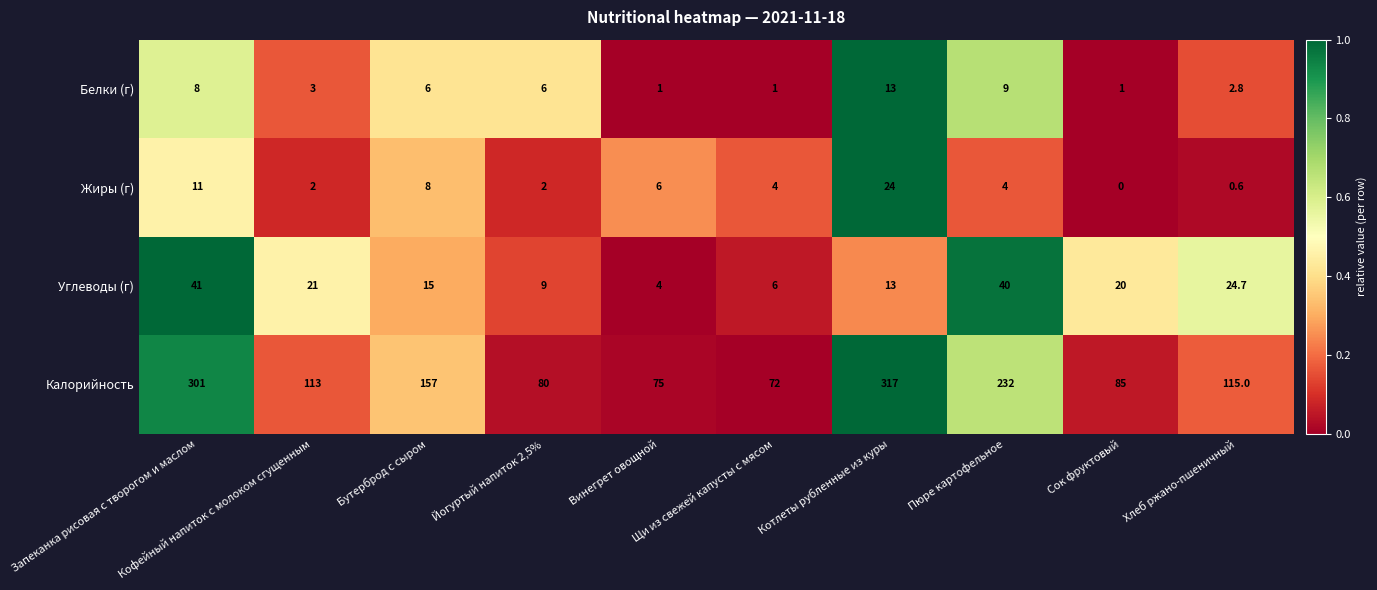

Which series has the largest total across all categories?

Калорийность